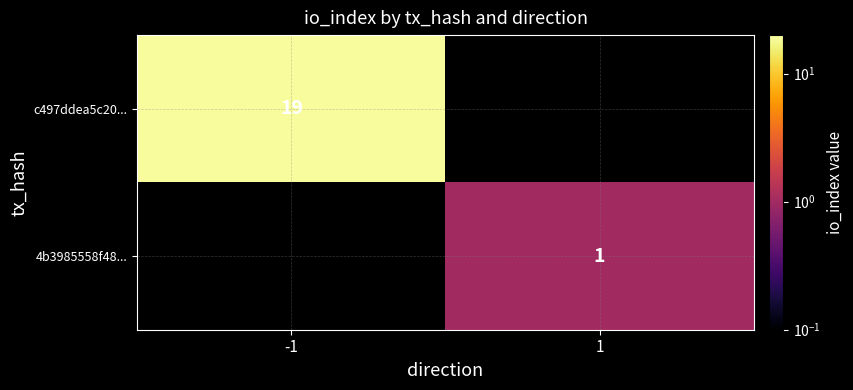

How many data points does each series have?

2